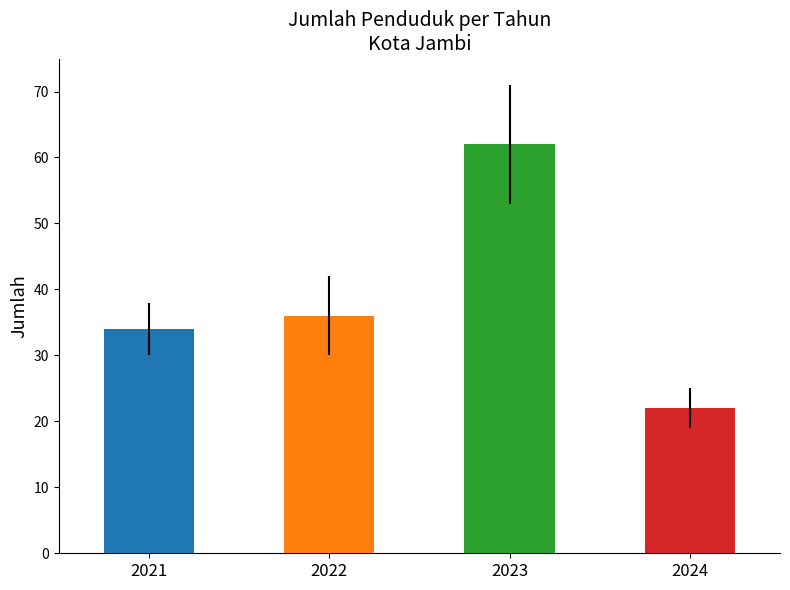

What is the value of the 2nd bar from the left?

36